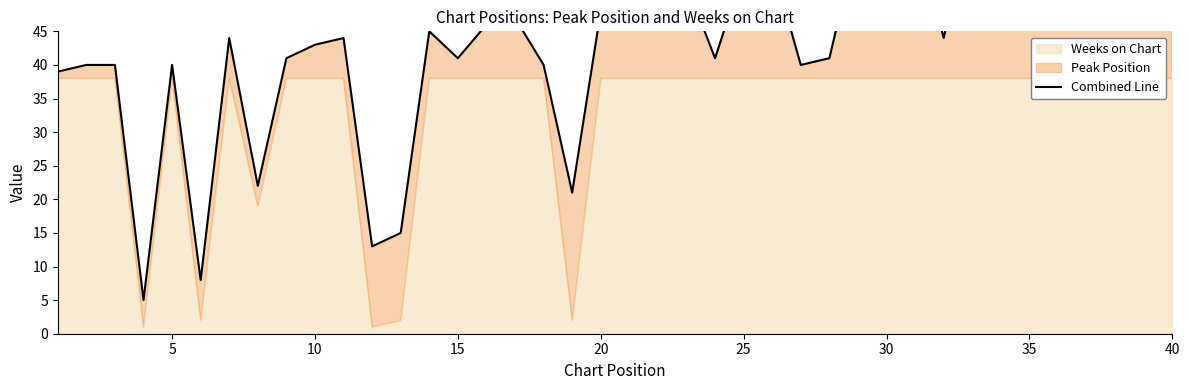

Reading left to right, extract all data points from this chart.

39	40	40	5	40	8	44	22	41	43	44	13	15	45	41	46	47	40	21	48	49	51	52	41	54	55	40	41	59	60	61	44	63	52	53	54	55	56	57	58